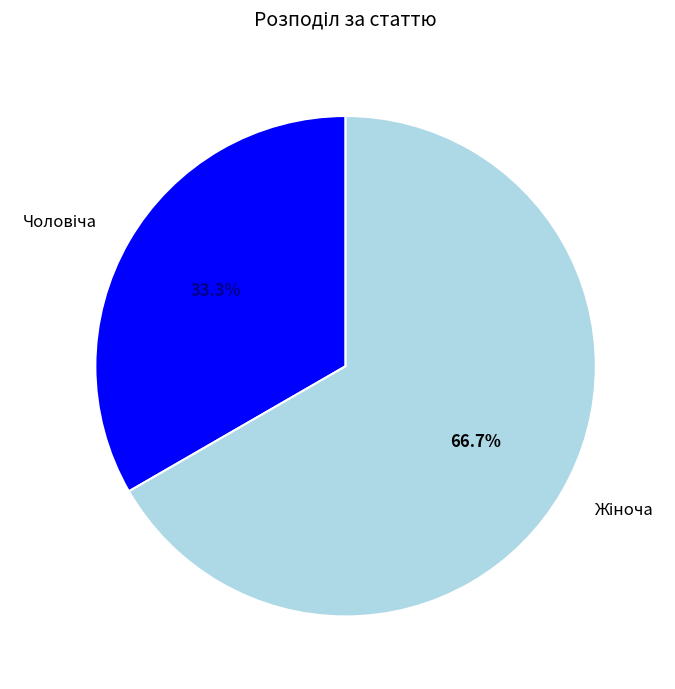

Is there a majority slice in this chart?

Yes